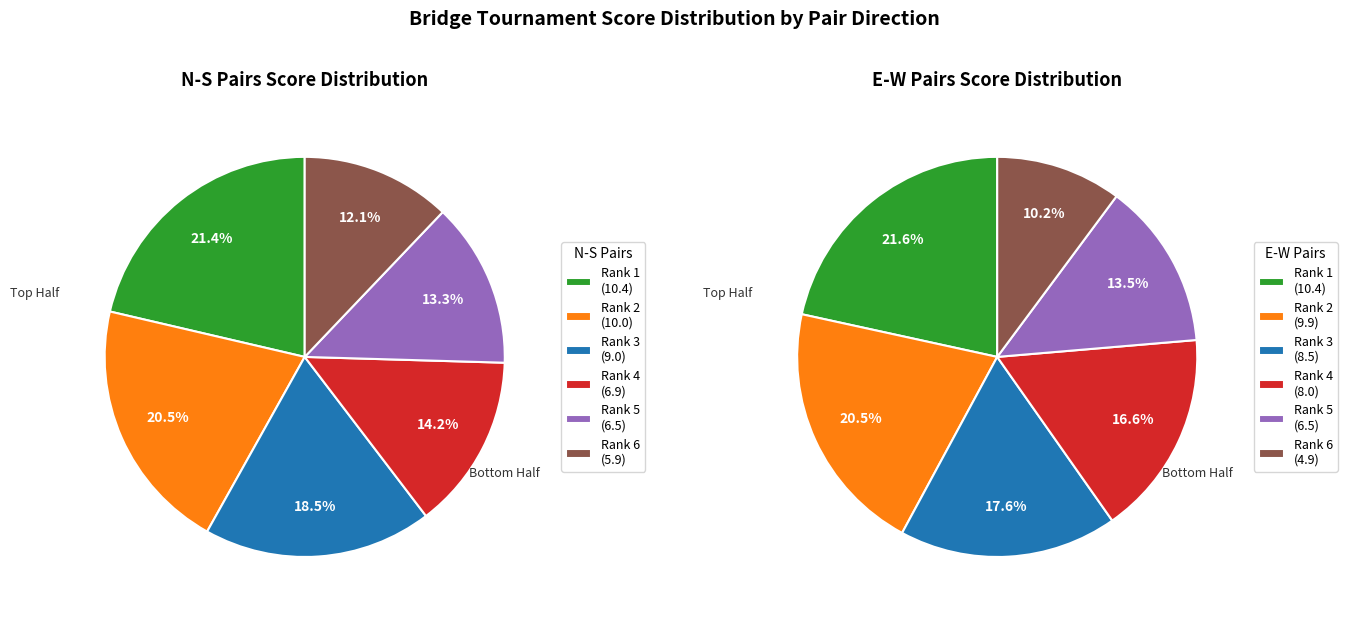

Is Rank 3 the majority of the pie?

No